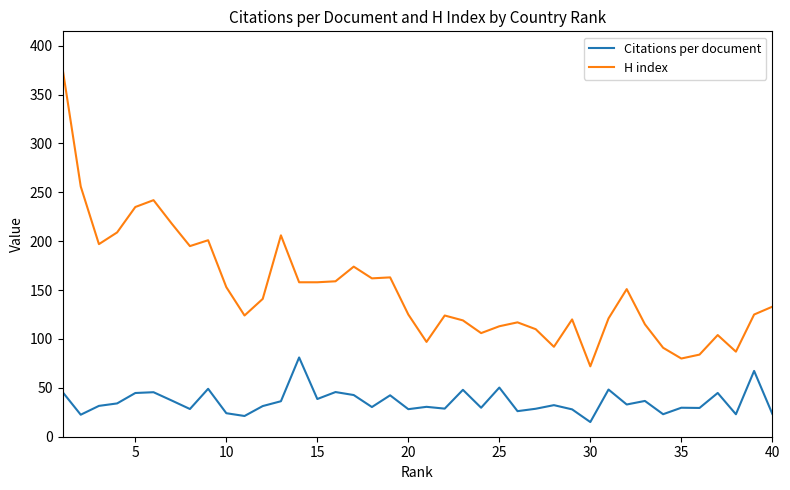

What is the sum of all Citations per document values?

1436.1